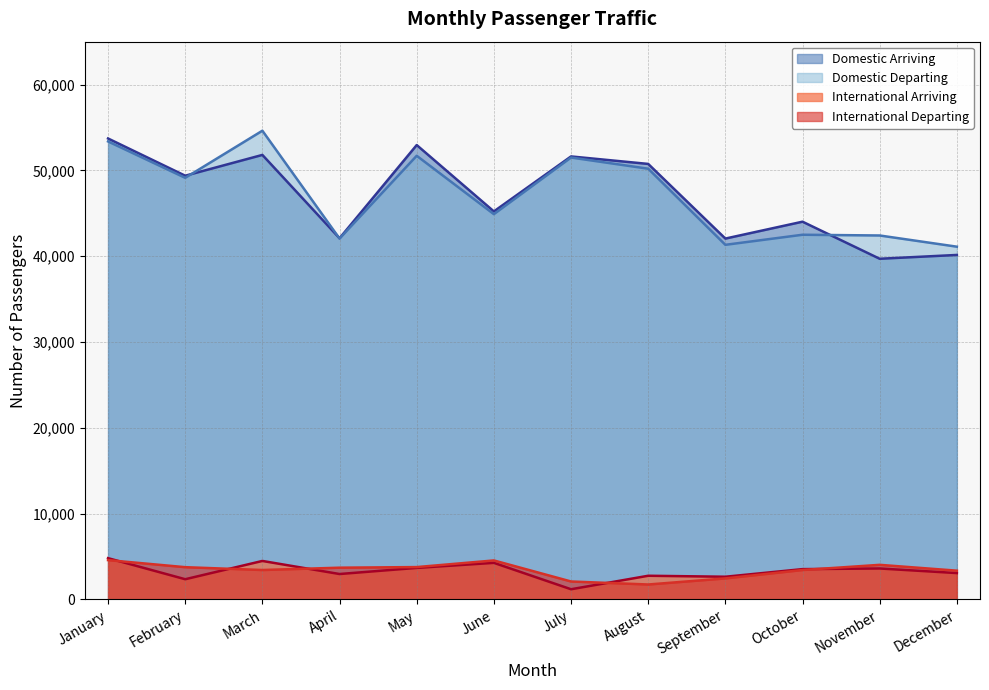

The International Departing series shows 3433 at October. True or false?

True